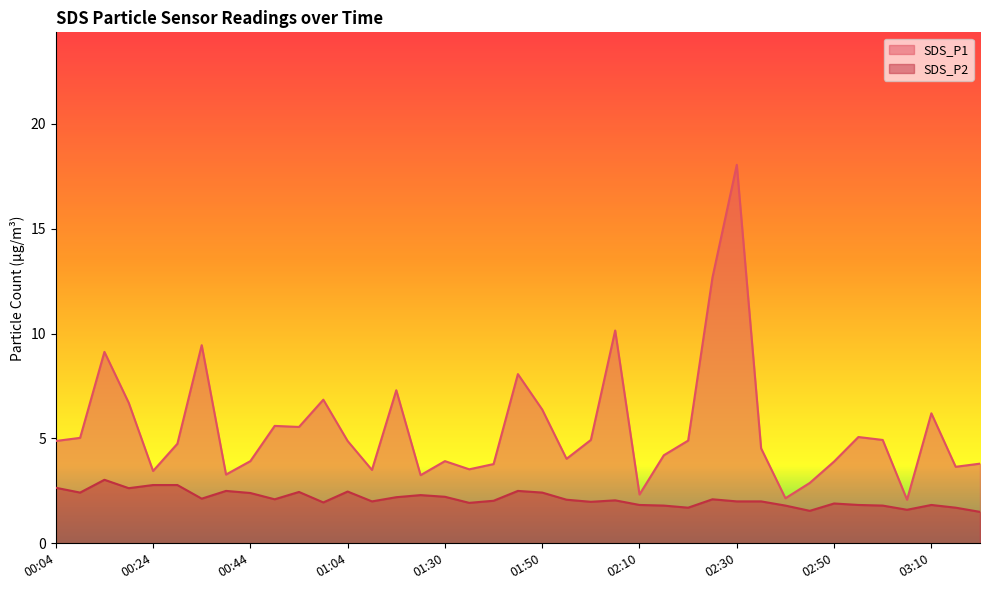

True or false: SDS_P2 and SDS_P1 intersect in this chart.

False